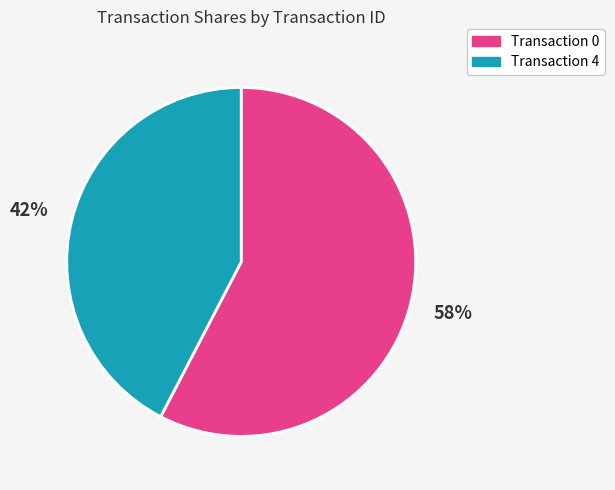

To the nearest percent, what is the combined percentage of Transaction 4 and Transaction 0?

100%